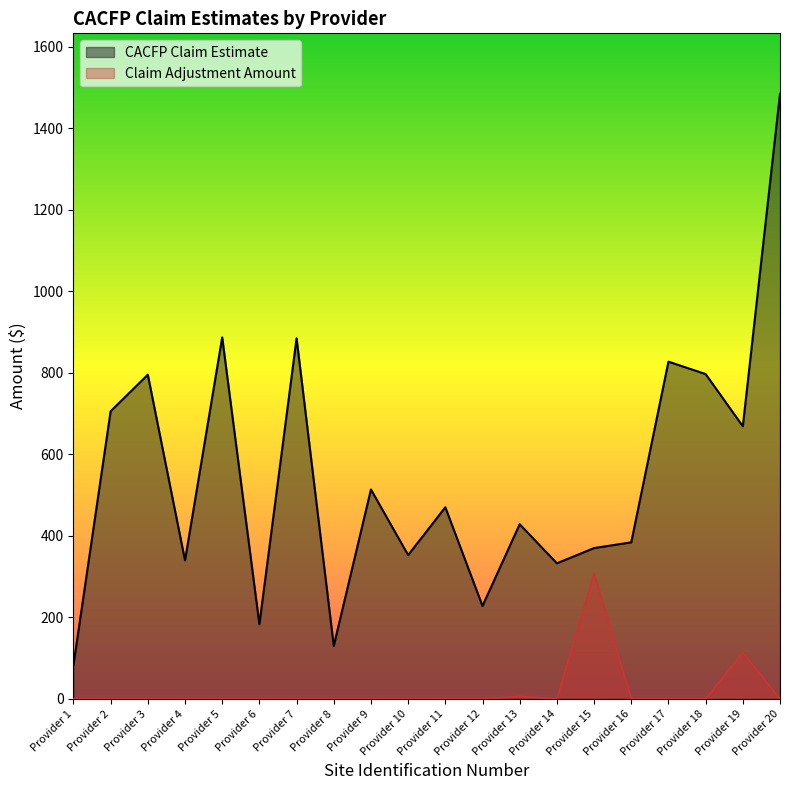

List the series in order of their overall mean, highest first.

CACFP Claim Estimate, Claim Adjustment Amount